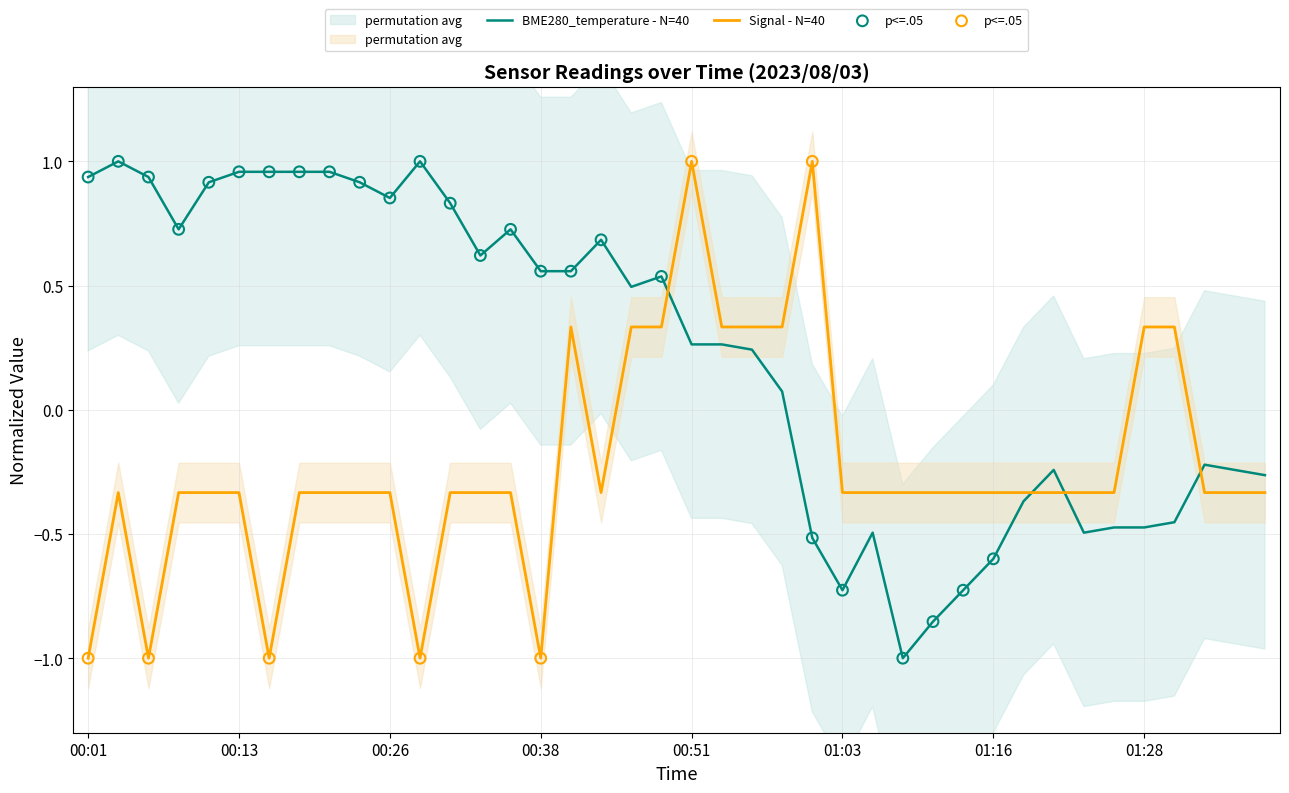

At how many categories does at least one series exceed 0?

27